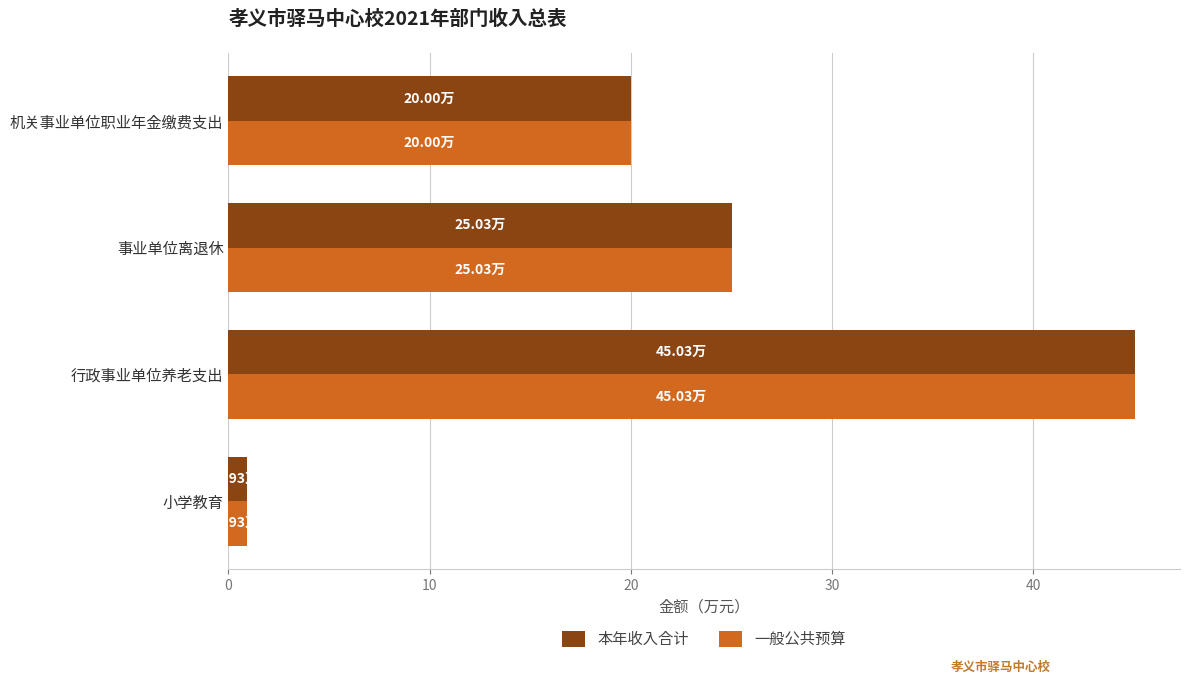

What is the difference between the maximum and second lowest values in the 一般公共预算 series?

25.0